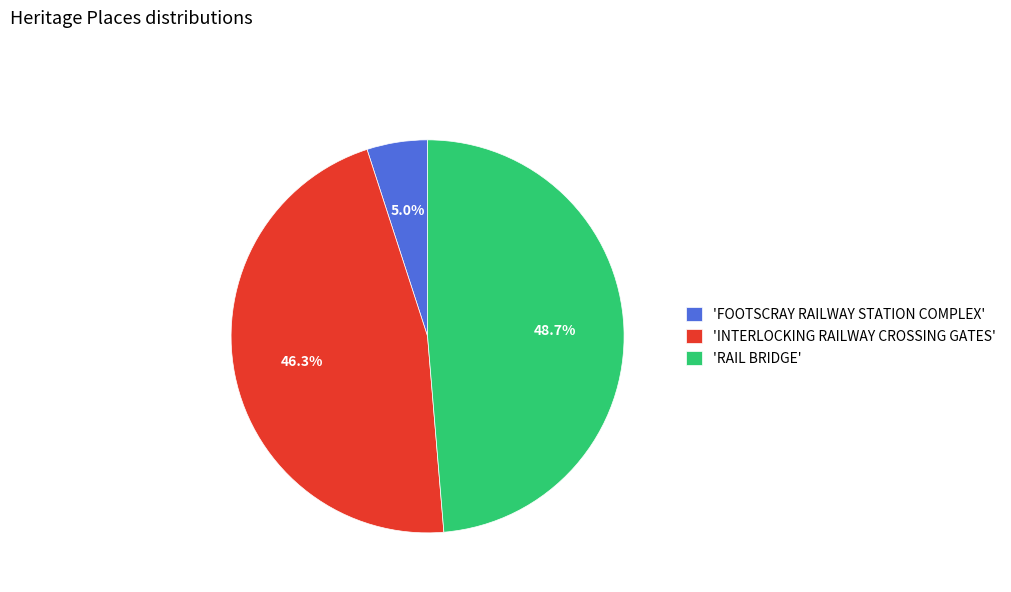

Combined, what portion of the pie is 'RAIL BRIDGE' and 'INTERLOCKING RAILWAY CROSSING GATES'?

95.0%